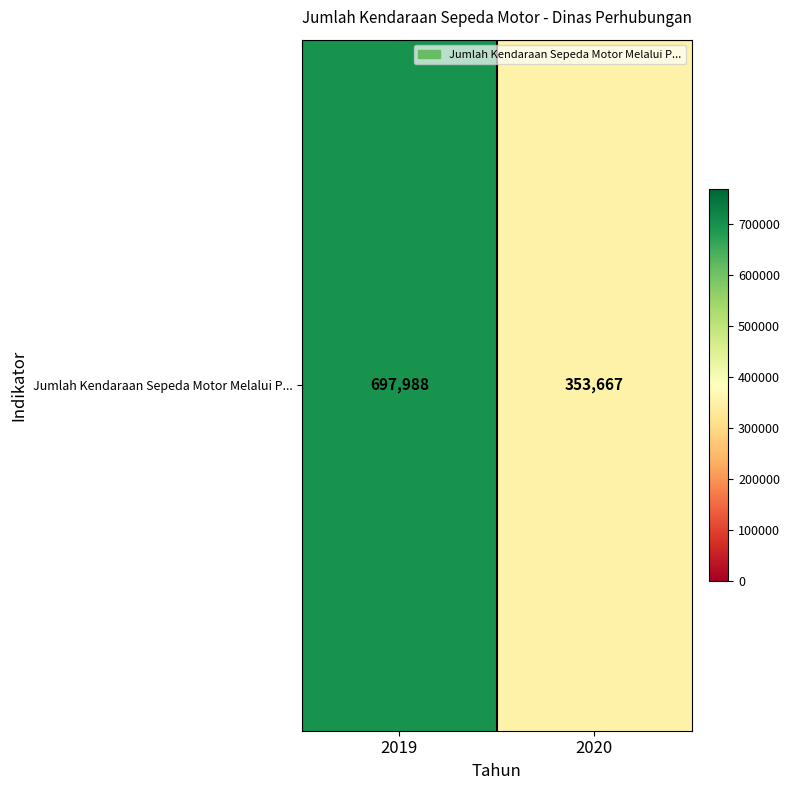

What is the change in value from 2019 to 2020?

-344321